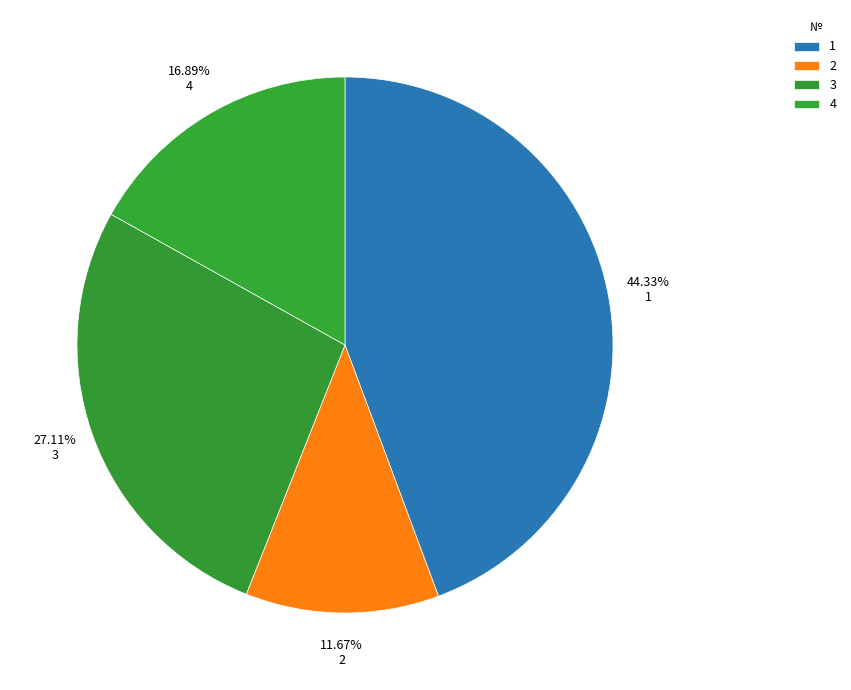

Count the number of slices in the pie.

4